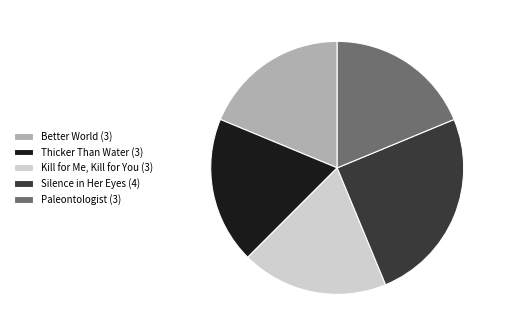

Do Kill for Me, Kill for You (3) and Paleontologist (3) together represent more than half of the pie?

No